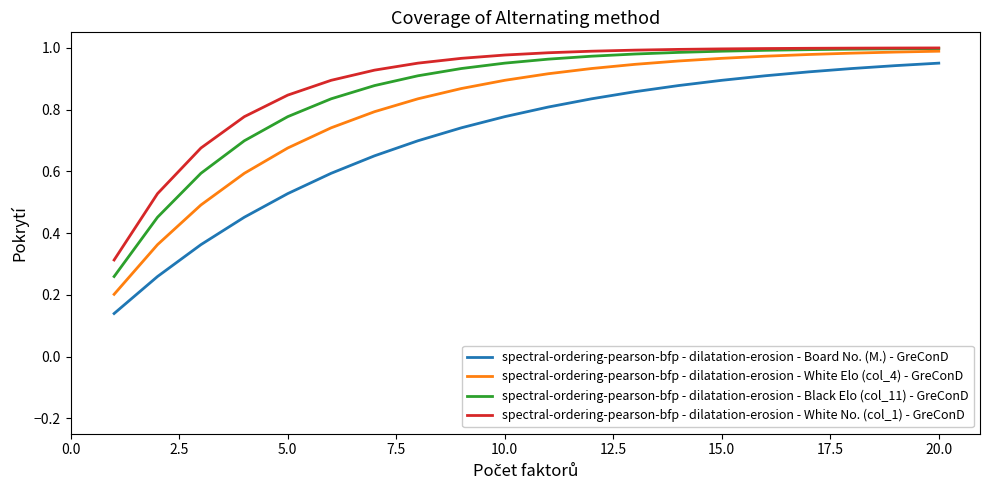

List the series in order of their overall mean, lowest first.

spectral-ordering-pearson-bfp - dilatation-erosion - Board No. (M.) - GreConD, spectral-ordering-pearson-bfp - dilatation-erosion - White Elo (col_4) - GreConD, spectral-ordering-pearson-bfp - dilatation-erosion - Black Elo (col_11) - GreConD, spectral-ordering-pearson-bfp - dilatation-erosion - White No. (col_1) - GreConD